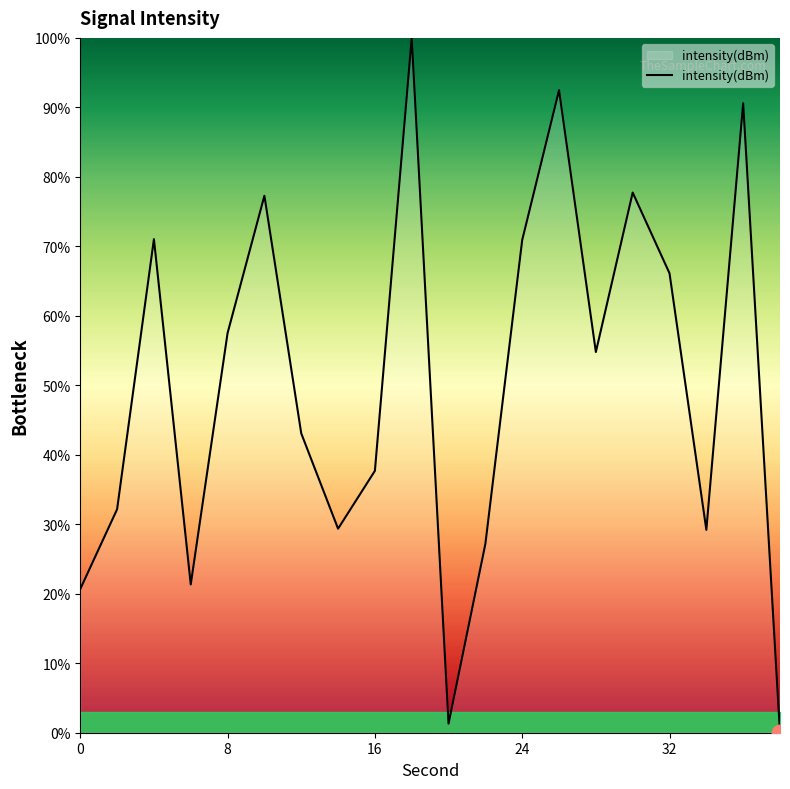

What is the difference between the maximum and minimum values?

100.0